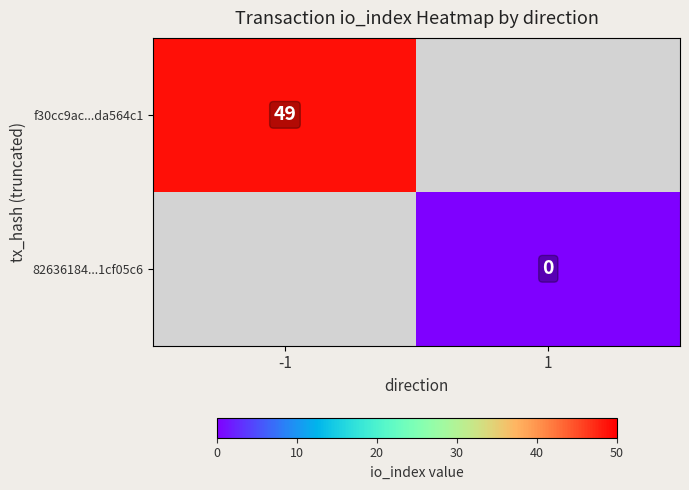

True or false: f30cc9ac...da564c1 has a value of 49 at -1.

True